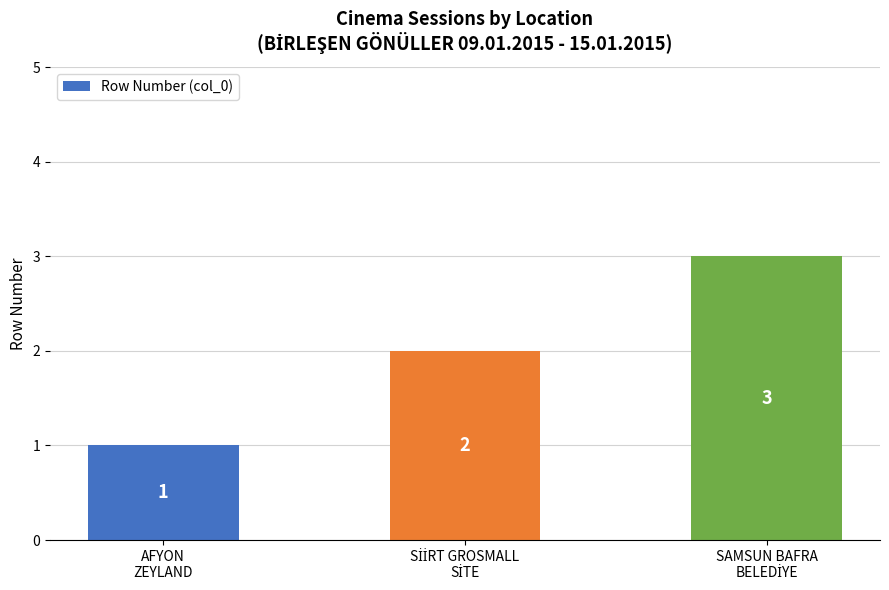

Count the number of categories in the chart.

3